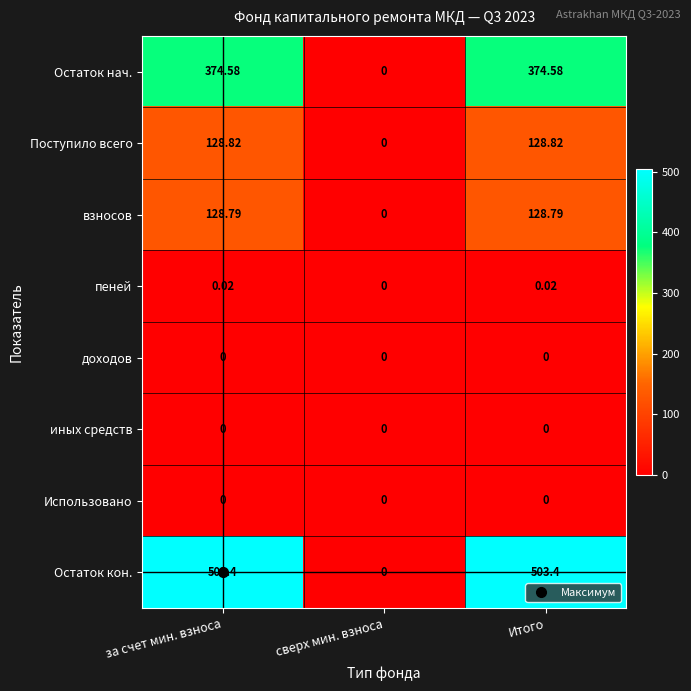

Which series has the widest spread of values?

Остаток кон.